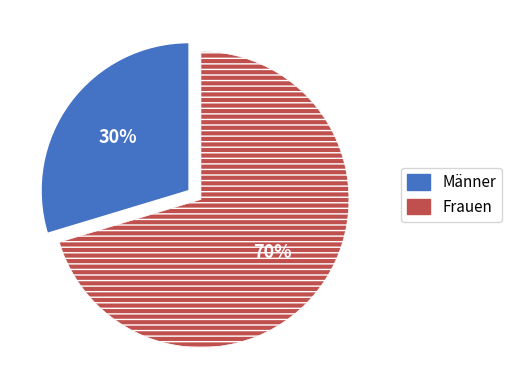

Is there a majority slice in this chart?

Yes